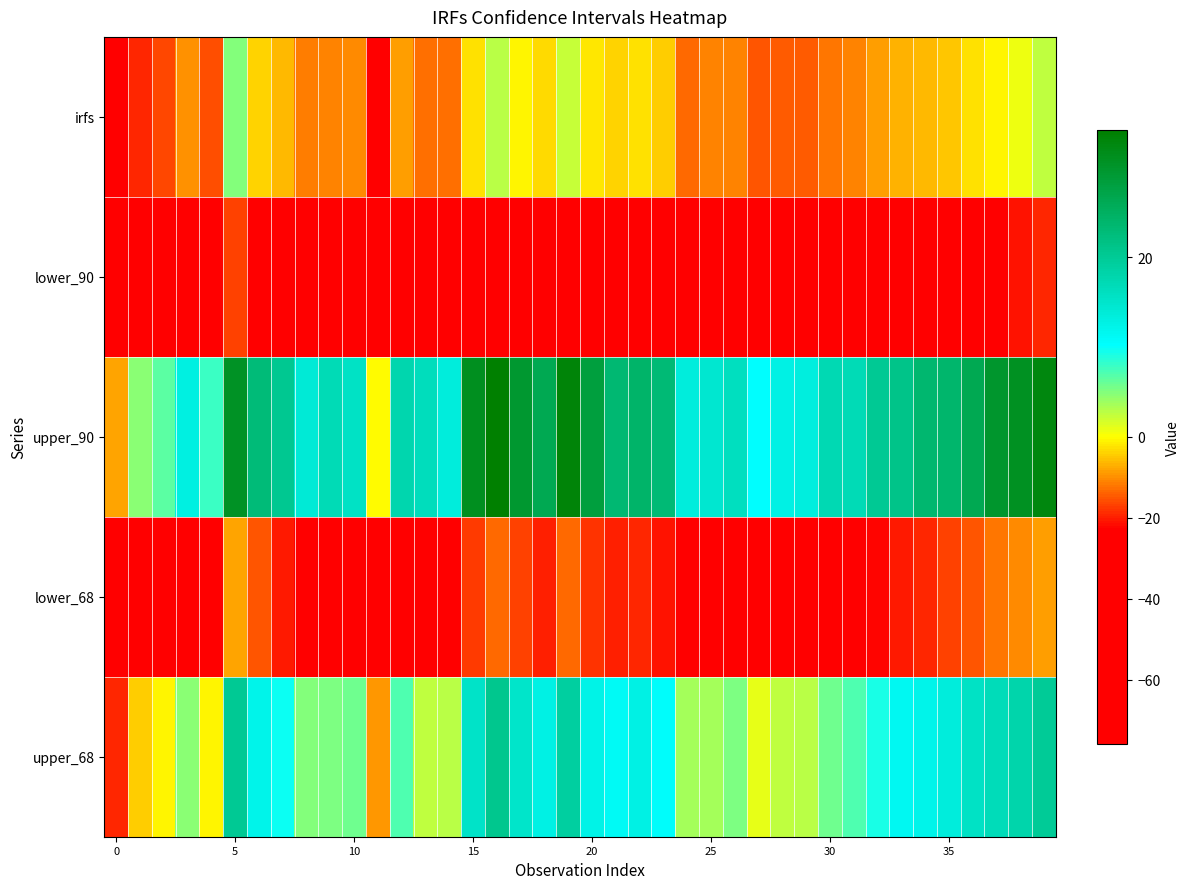

How many data points does each series have?

40